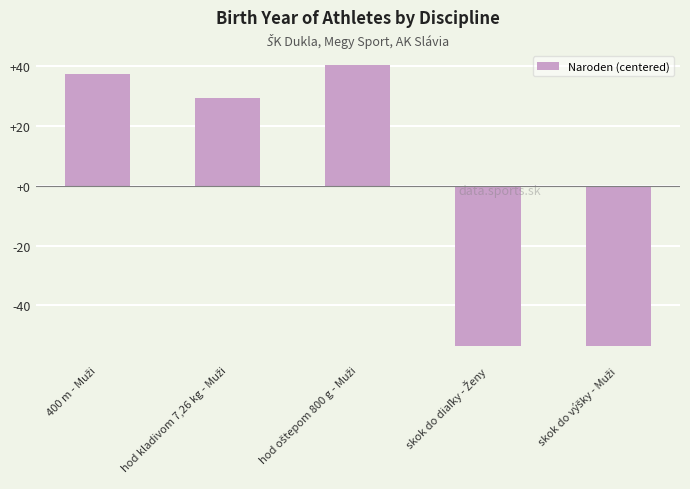

How many data points does each series have?

5